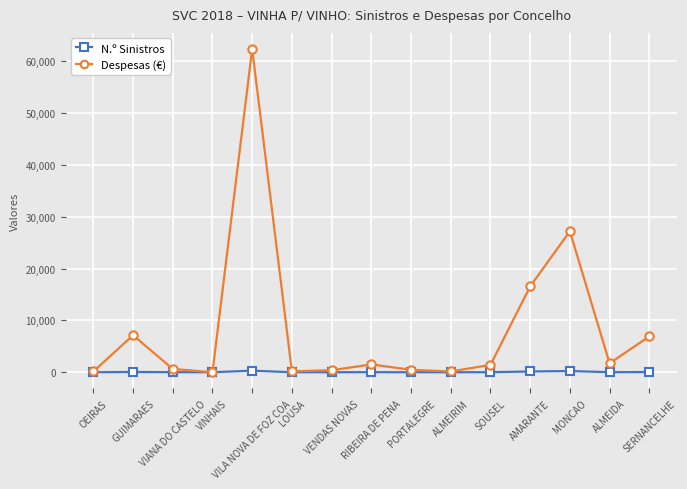

What position from the right is LOUSA?

10